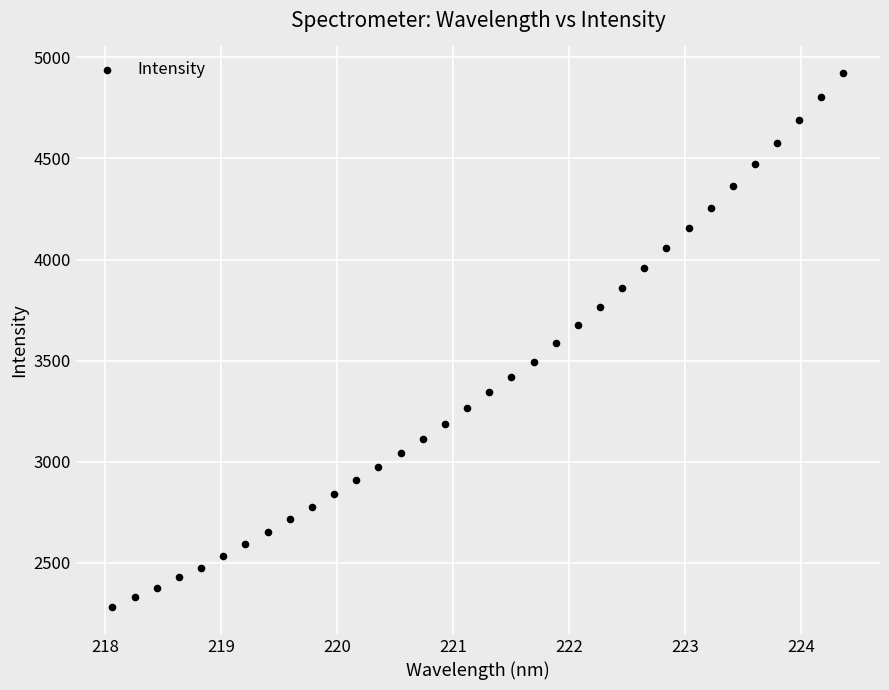

What is the range of X values (max minus min)?

6.3